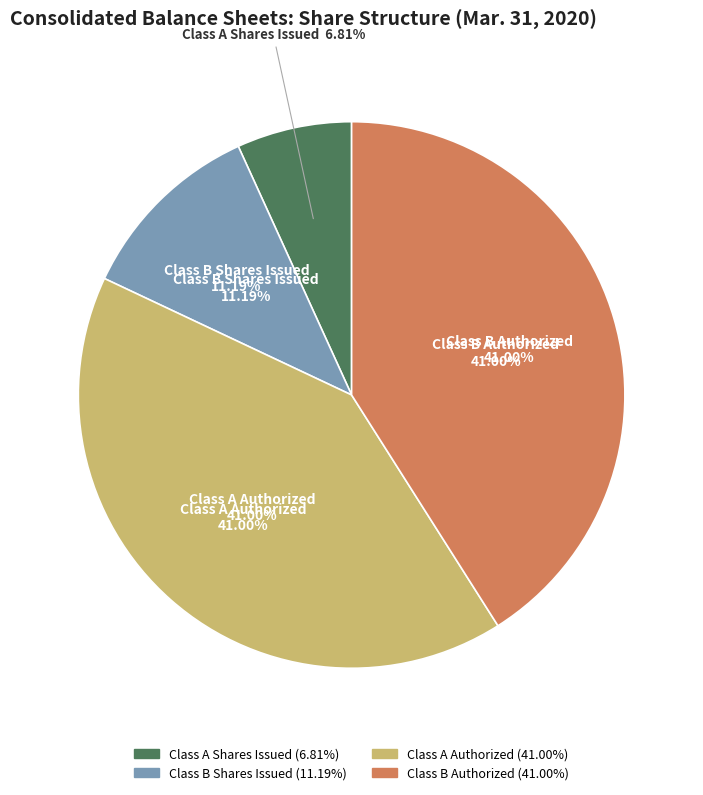

Count the number of slices in the pie.

4